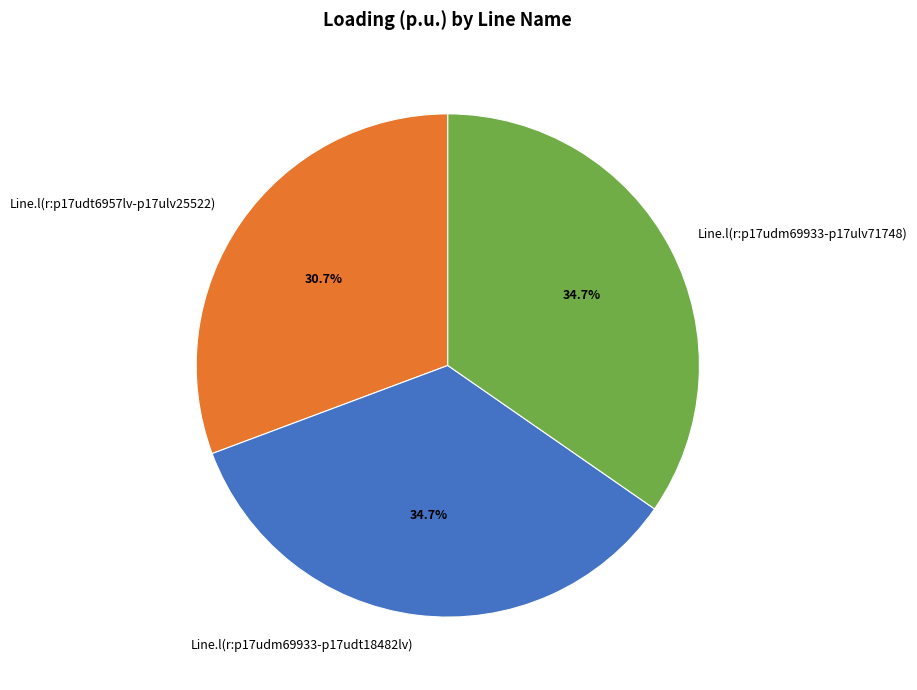

What portion of the pie excludes Line.l(r:p17udm69933-p17ulv71748)?

65.3%